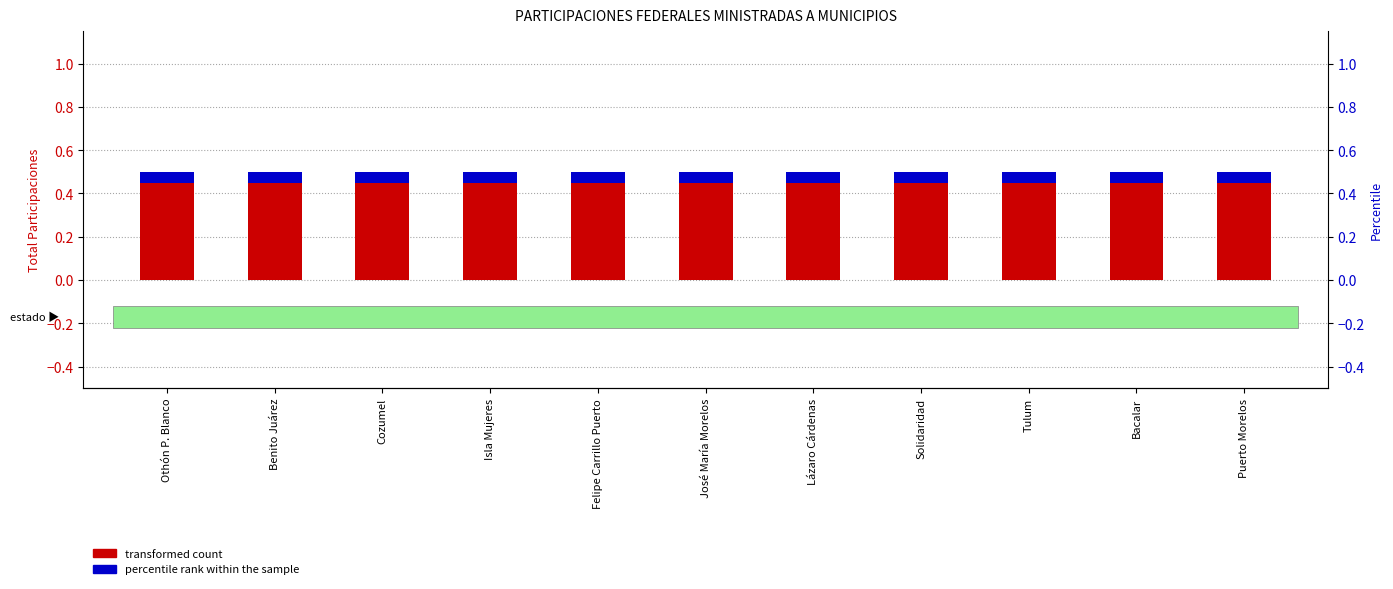

Which category has the lowest value across all series?

Othón P. Blanco